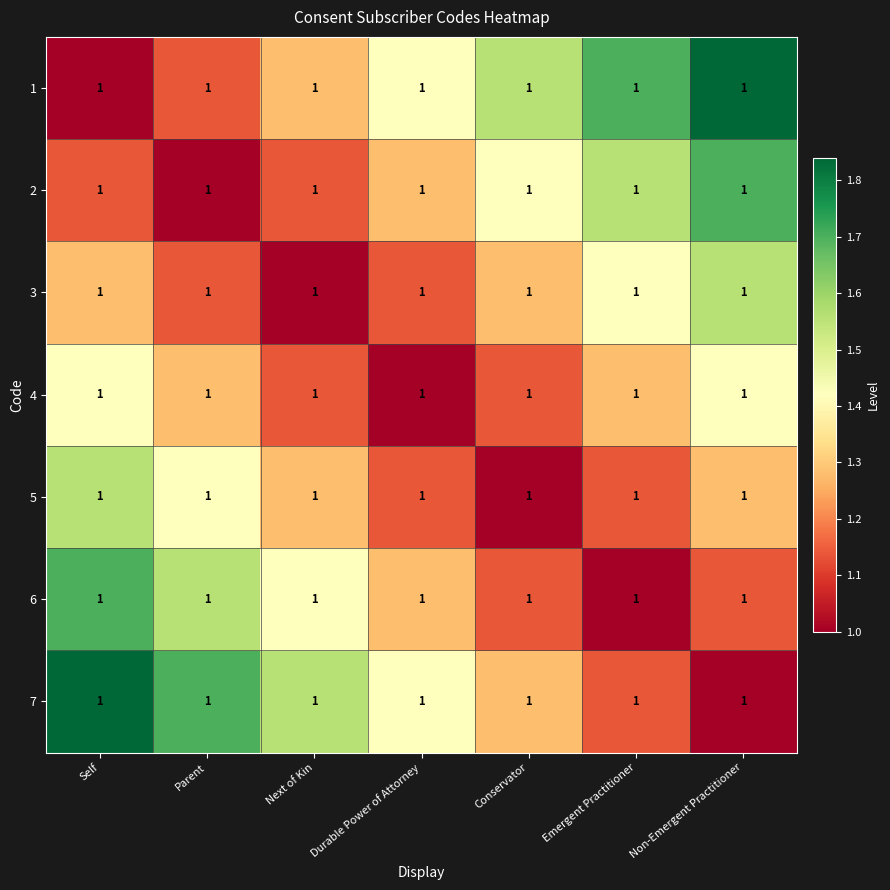

At which category does the chart reach its minimum across all series?

Self